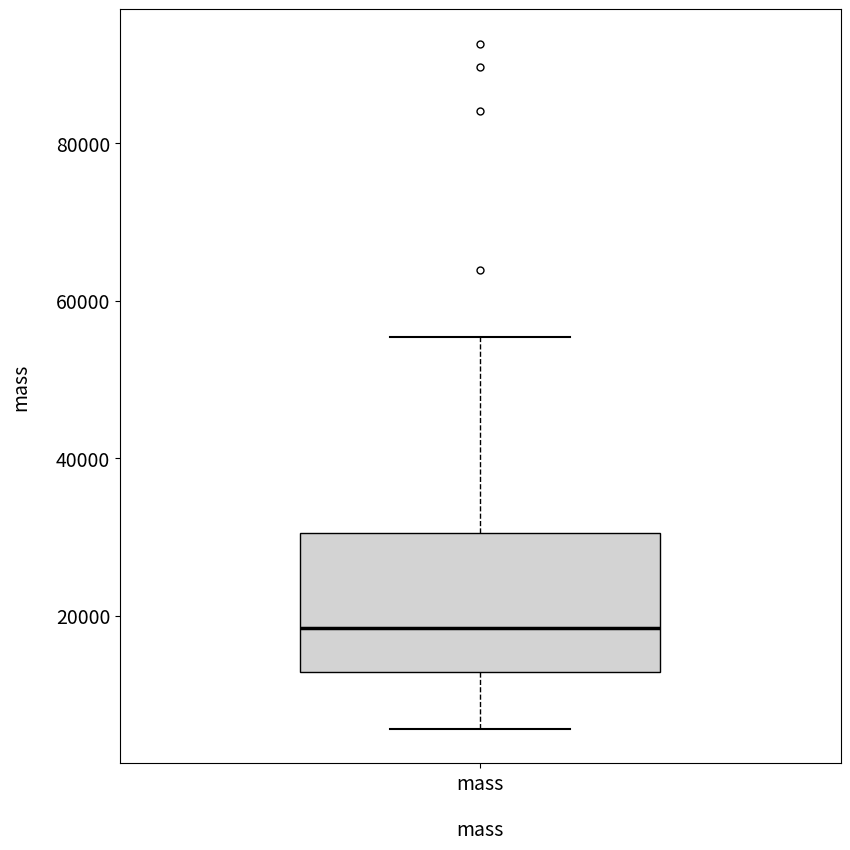

Read this box plot against the y-axis: the position of the median line, the range covered by the box, and the ends of both whiskers. The values are not printed on the chart, so give them approximately, as read against the axis.

median 18000, box 12000 to 30000, whiskers 6000 to 56000